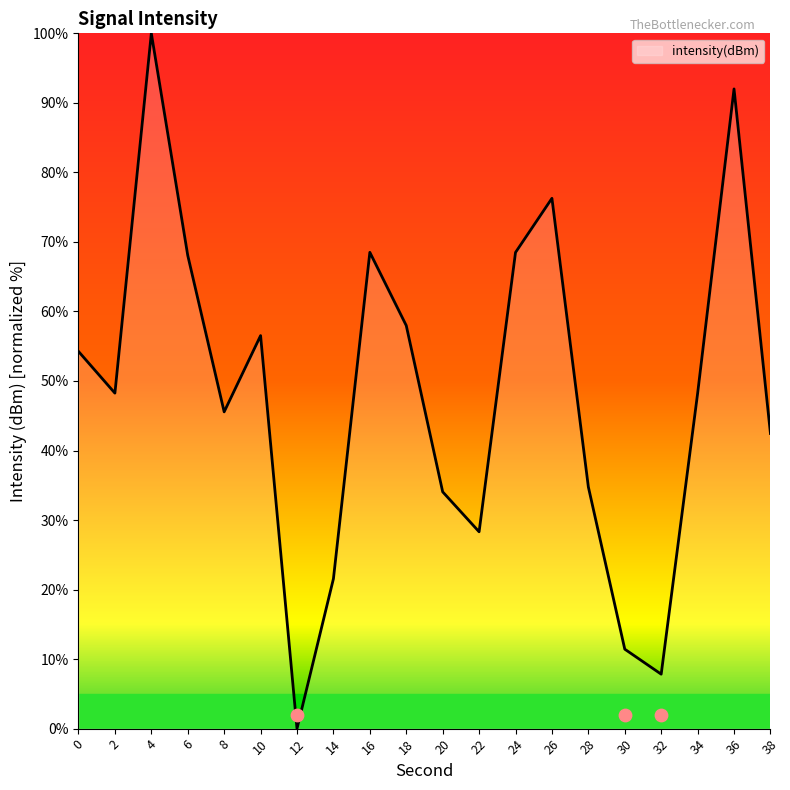

Between 36 and 18, which is larger?

36